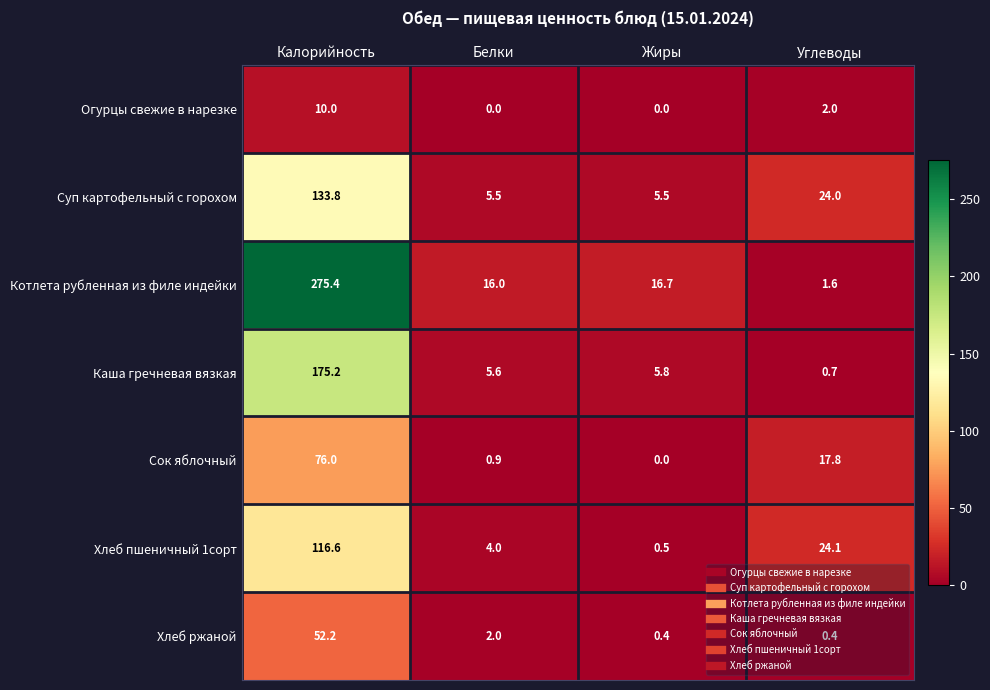

Count the number of categories in the chart.

4